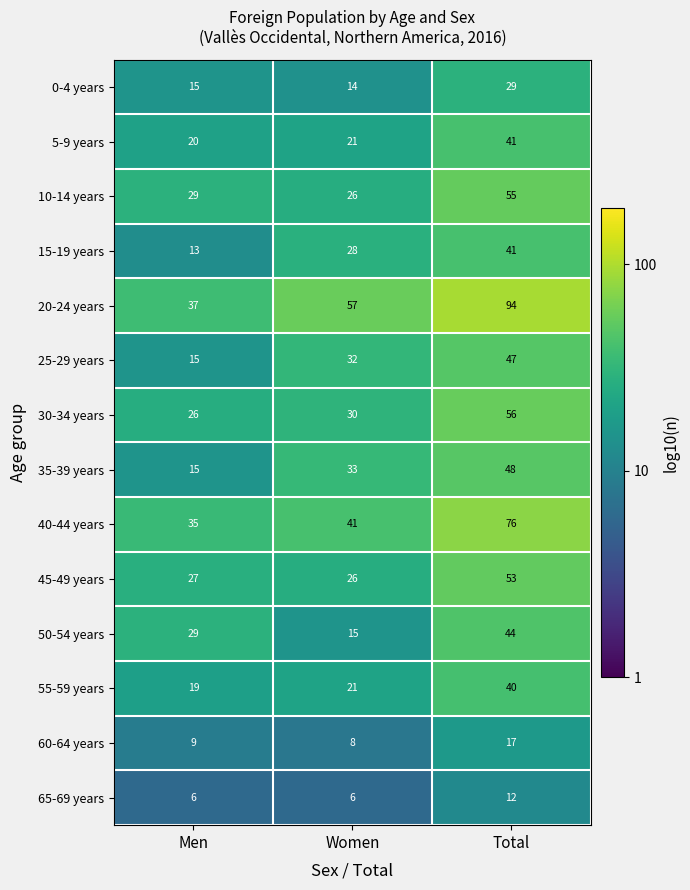

What is the difference between the maximum and minimum values in the 0-4 years series?

15